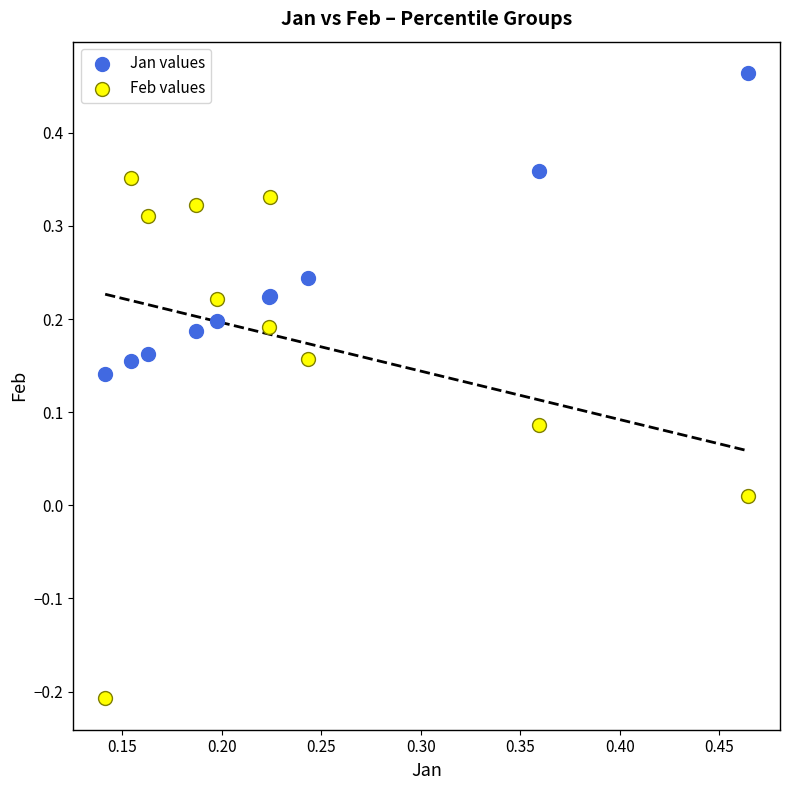

Which series contains the highest Y value?

Jan values